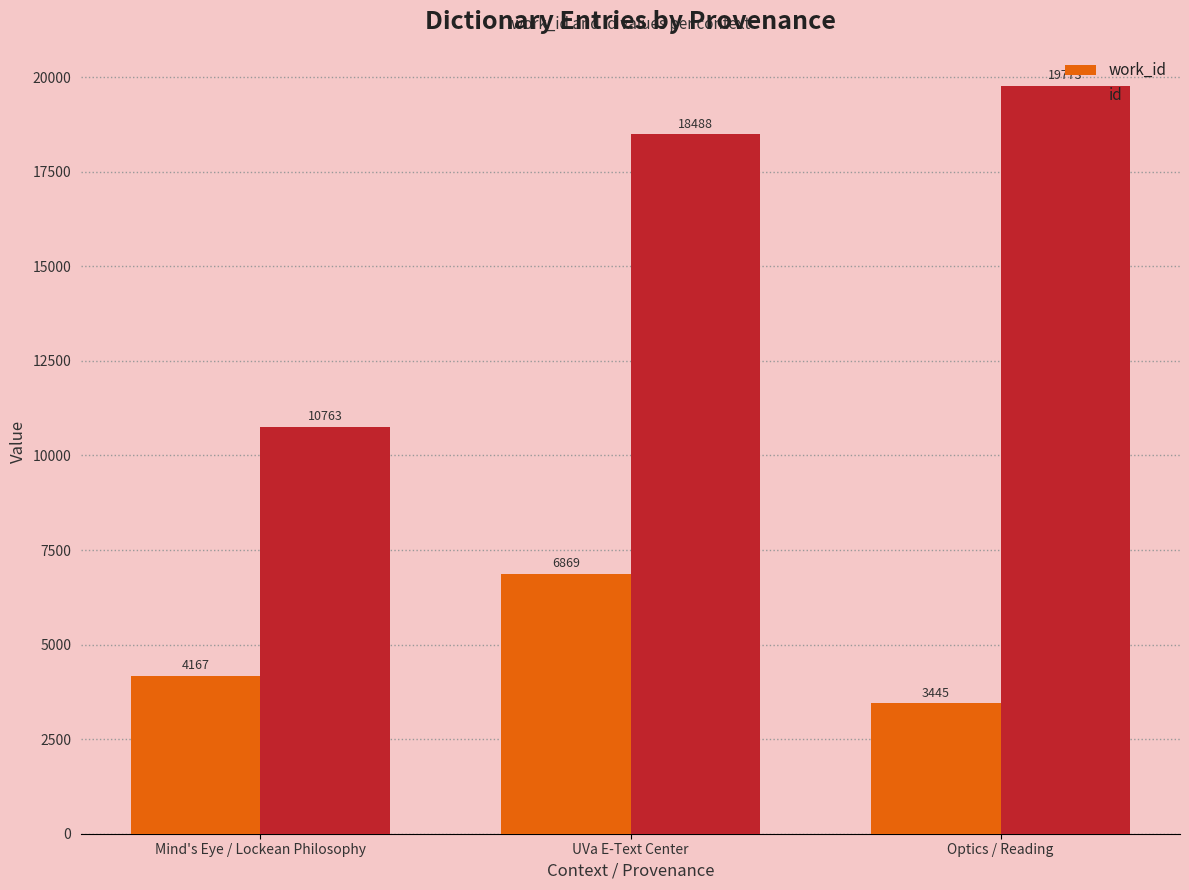

At which category is the sum across all series the highest?

UVa E-Text Center